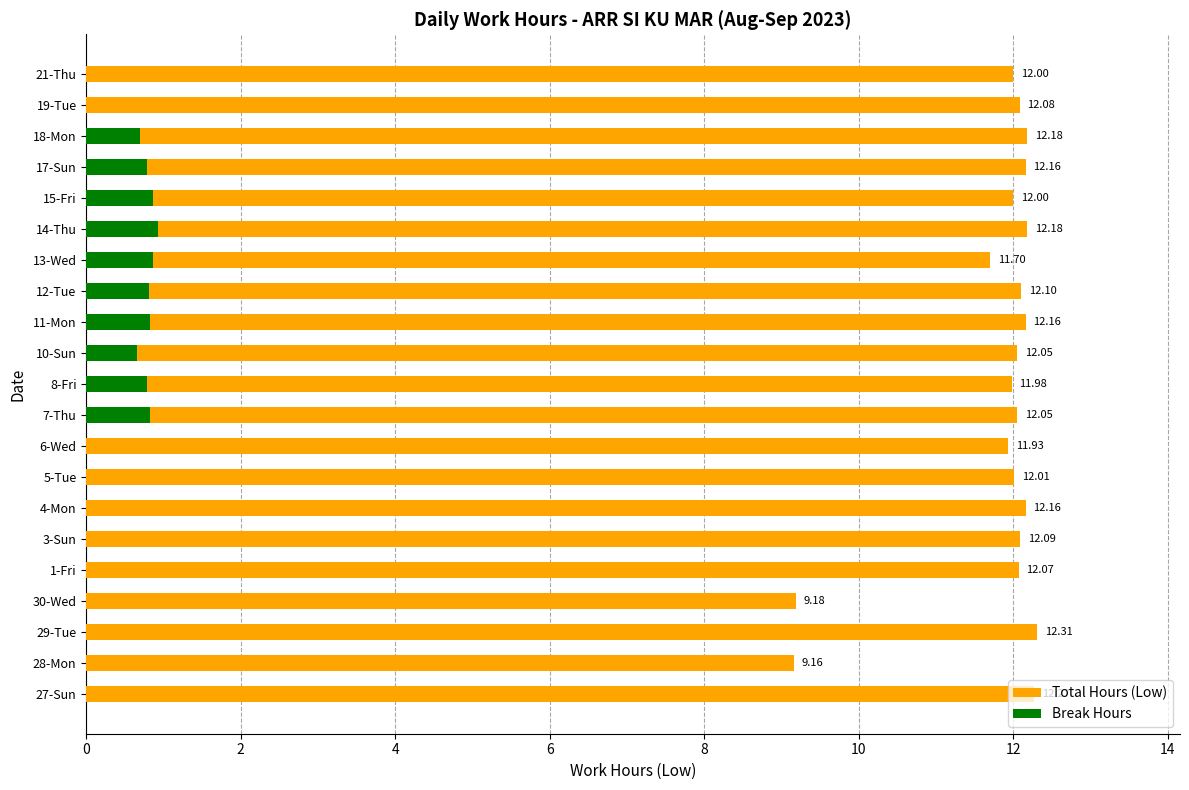

What are all the series names shown in the legend?

Total Hours (Low), Break Hours